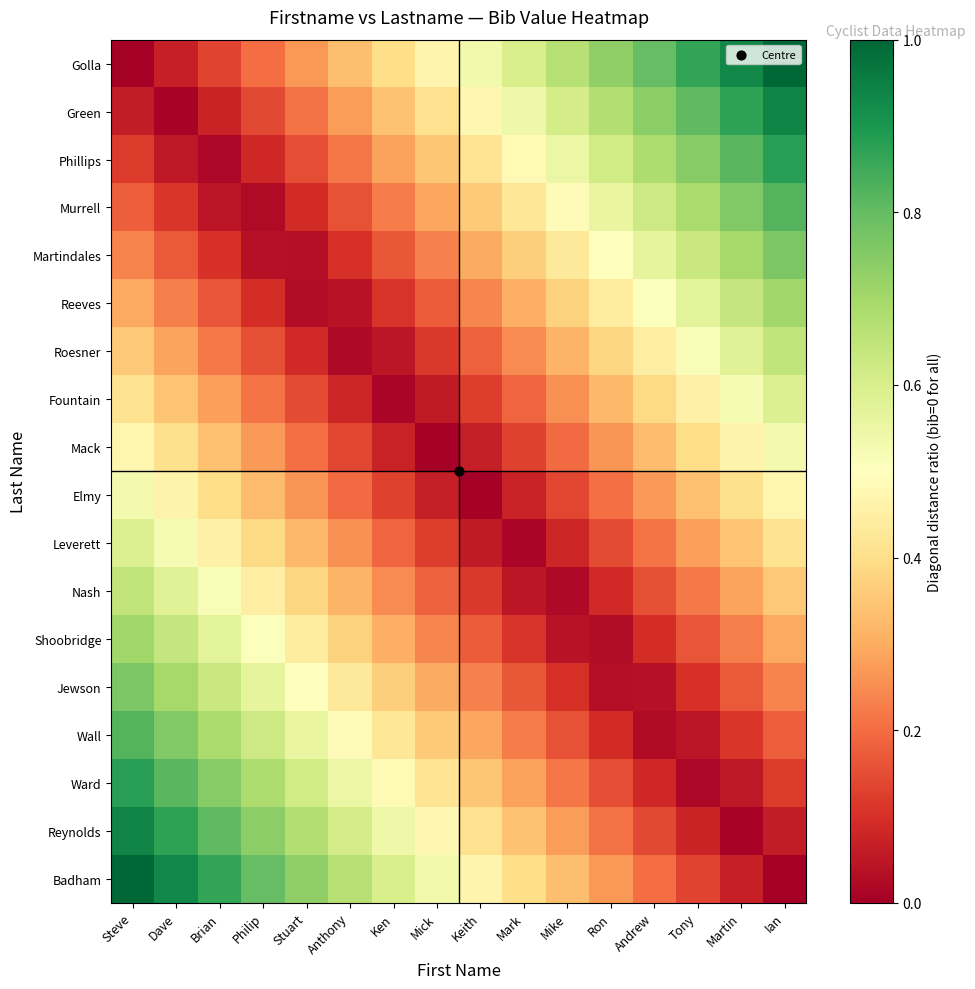

Which series has the largest range (max minus min)?

Golla